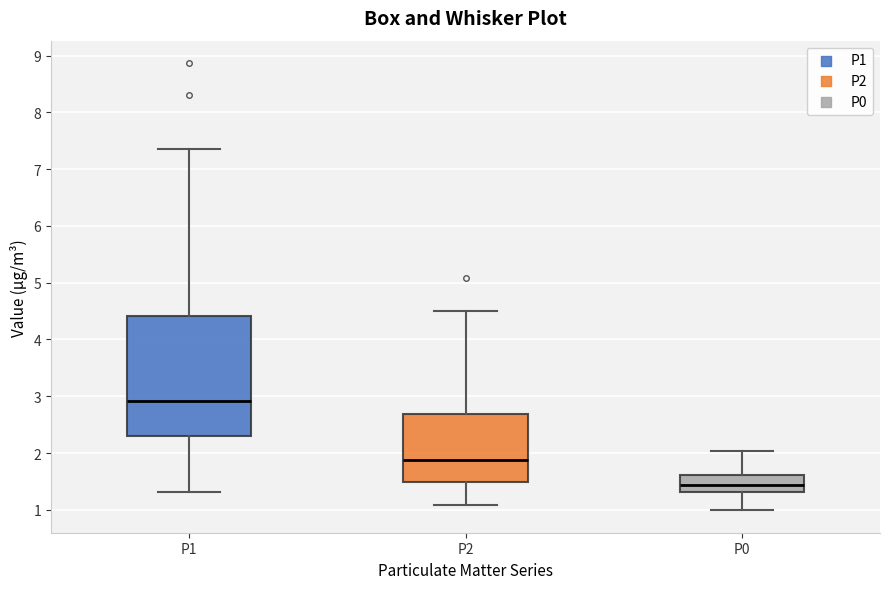

Which box's median line is the lowest?

P0